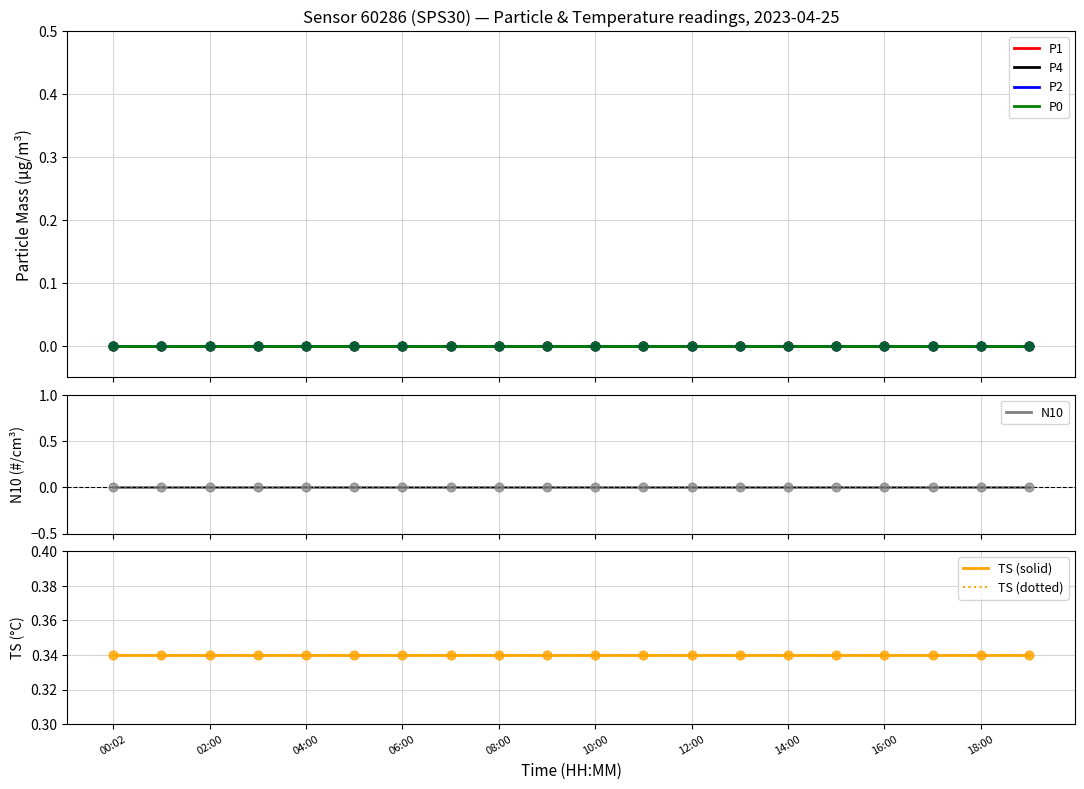

Which series has the widest spread of Y values?

P1